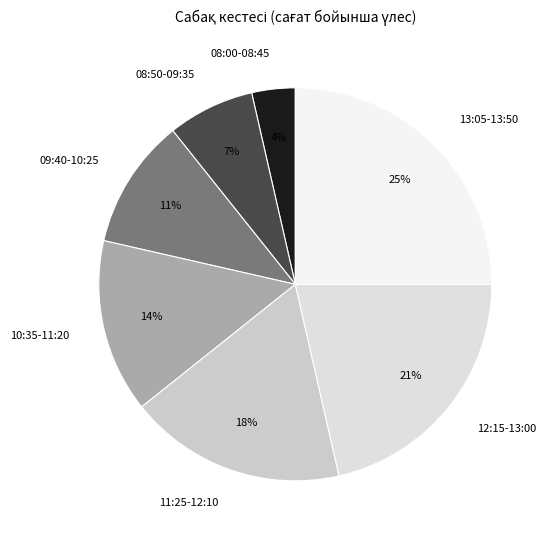

To the nearest percent, what is the combined percentage of 10:35-11:20 and 09:40-10:25?

25%